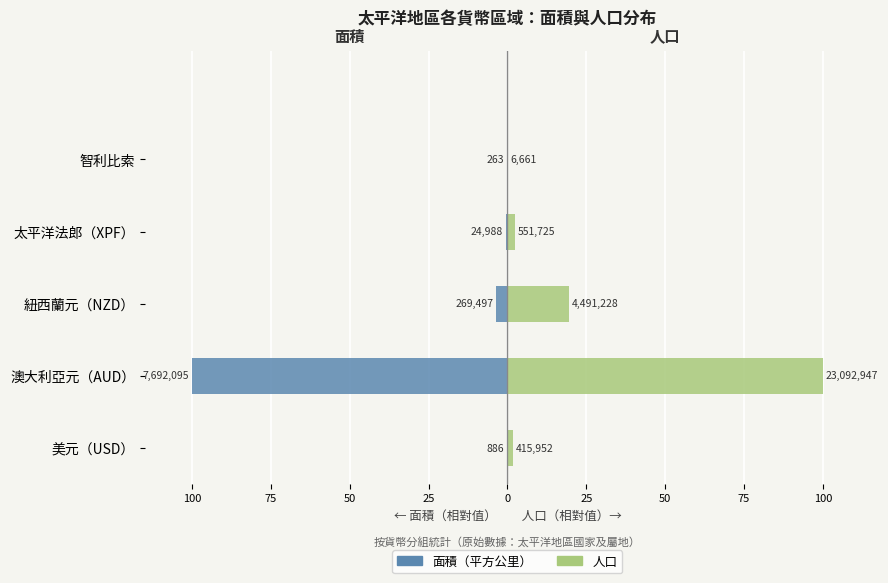

True or false: 人口 has a value of 1.8 at 美元（USD）.

True